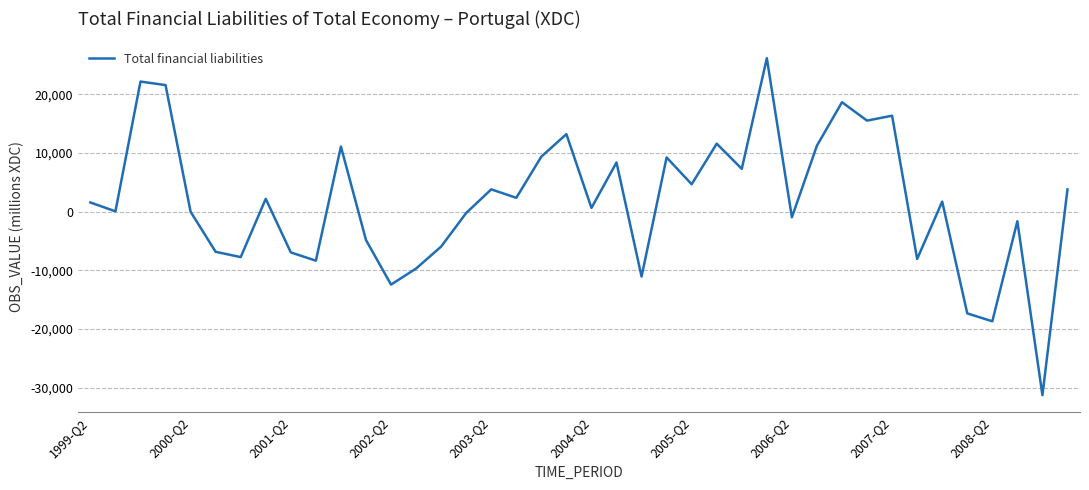

What is the greatest value displayed?

26162.0